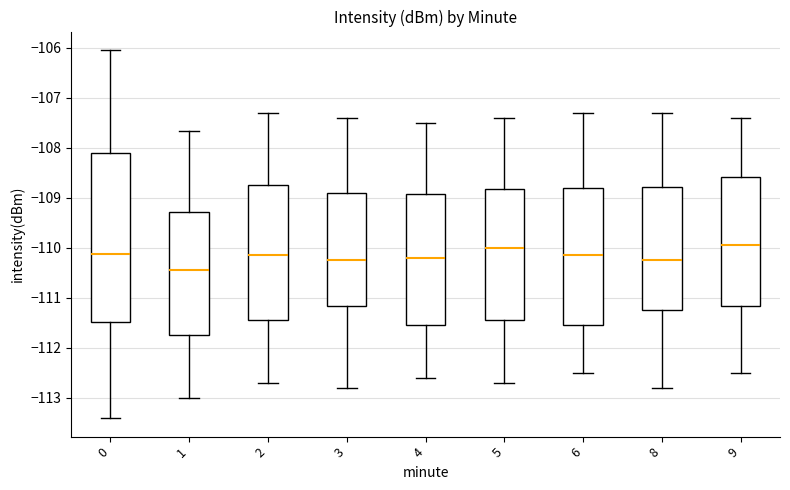

Where is the upper edge of the box at x = 8 on the y-axis? The values are not printed on the chart, so give them approximately, as read against the axis.

-108.8